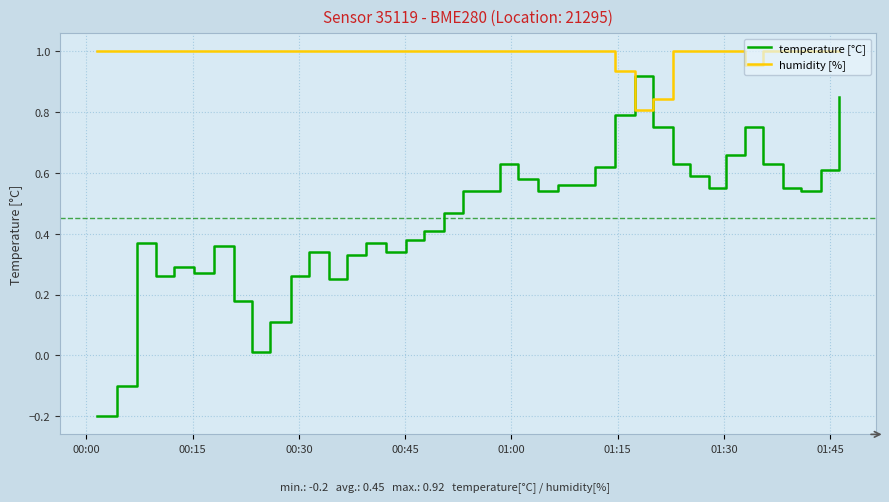

How many values in temperature [°C] are above zero?

38